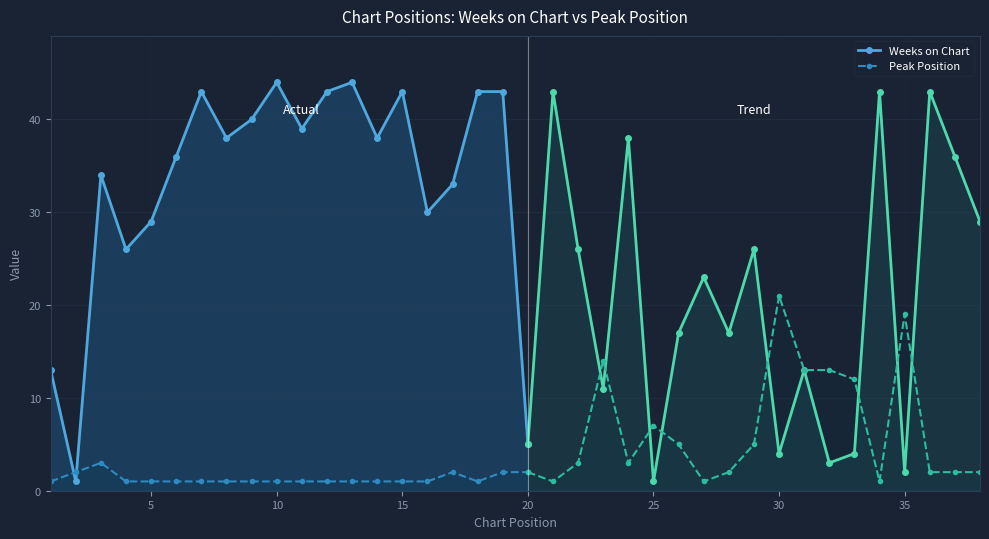

How many intersections are there between Peak Position and Weeks on Chart?

2